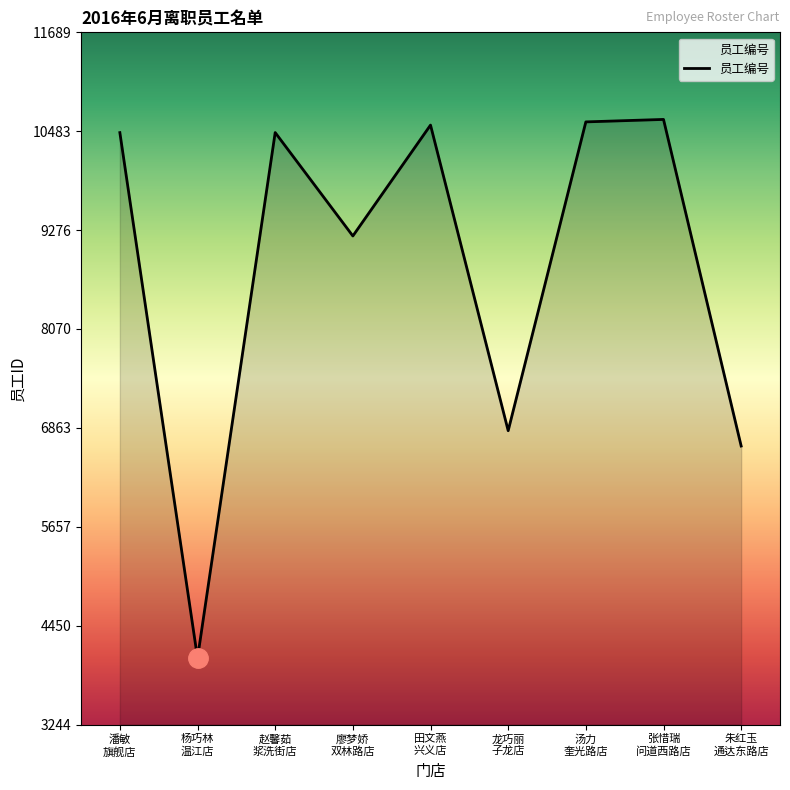

What is the change in value from 潘敏
旗舰店 to 张惜瑞
问道西路店?

+161